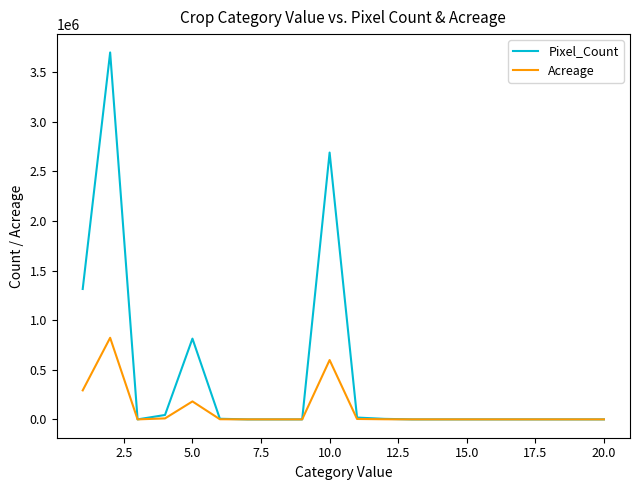

Which series has the largest range (max minus min)?

Pixel_Count